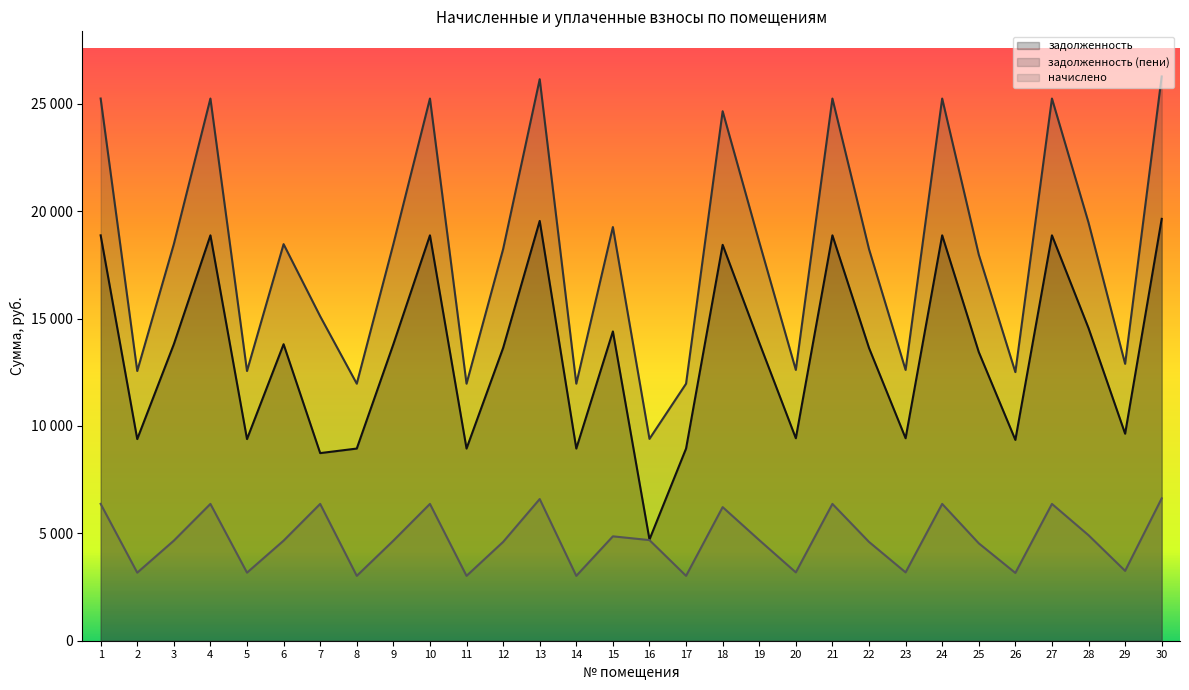

How many values in the задолженность (пени) series exceed 18463?

15